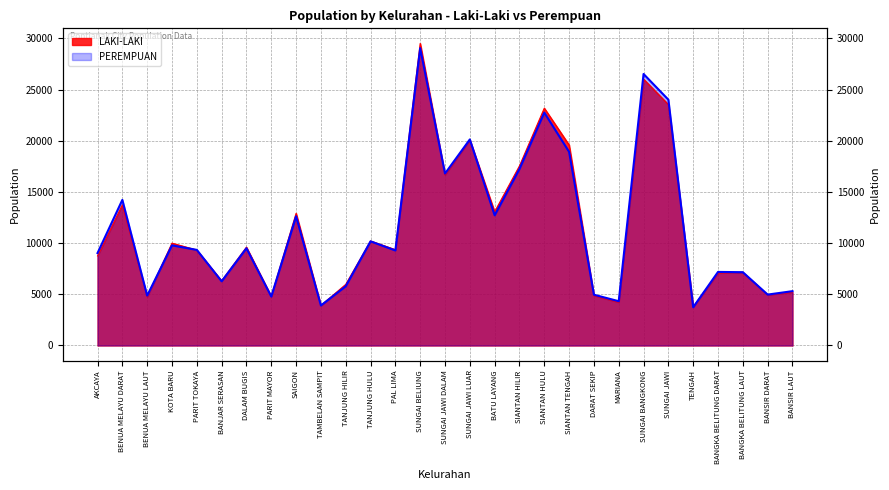

In PEREMPUAN, how many points are lower than both neighbors (excluding endpoints)?

10